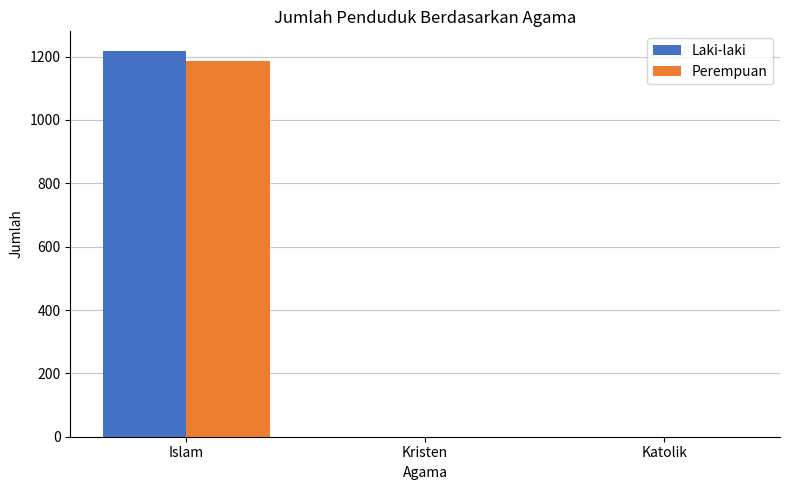

How many data points in Perempuan are above 0?

1